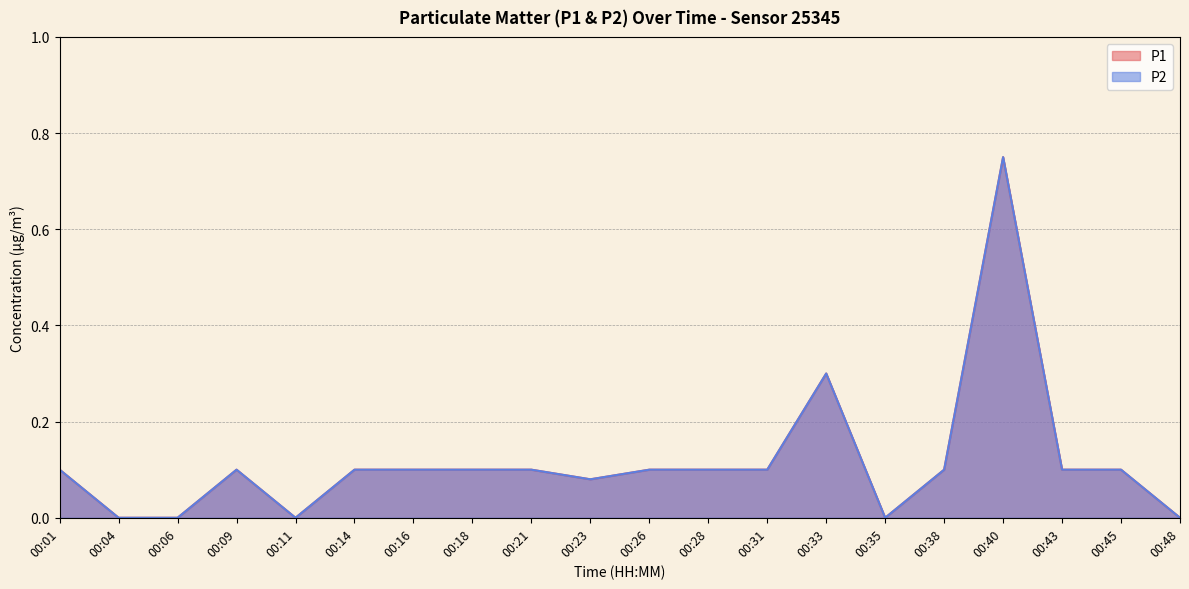

Rank the series at 00:35 from lowest to highest value.

P1, P2